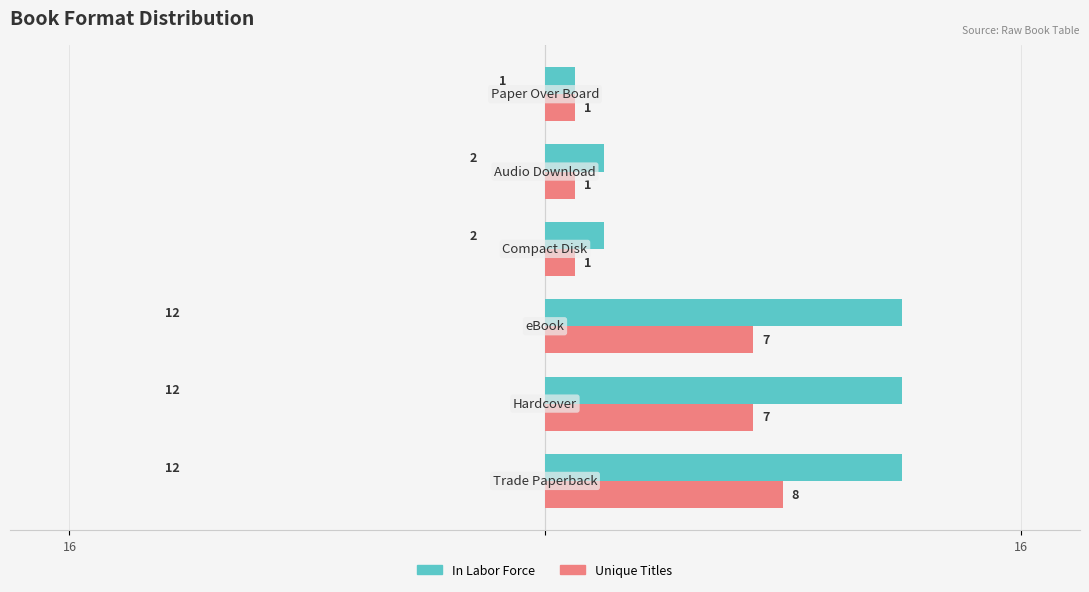

Reading right to left, transcribe all the data shown in this chart.

In Labor Force: 1	2	2	12	12	12
Unique Titles: 1	1	1	7	7	8